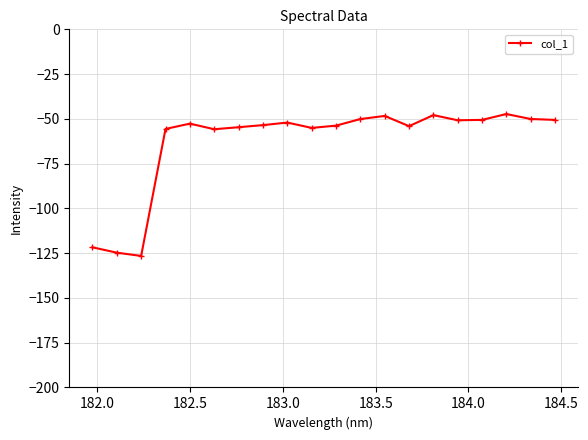

What is the difference between the maximum and minimum values?

79.3